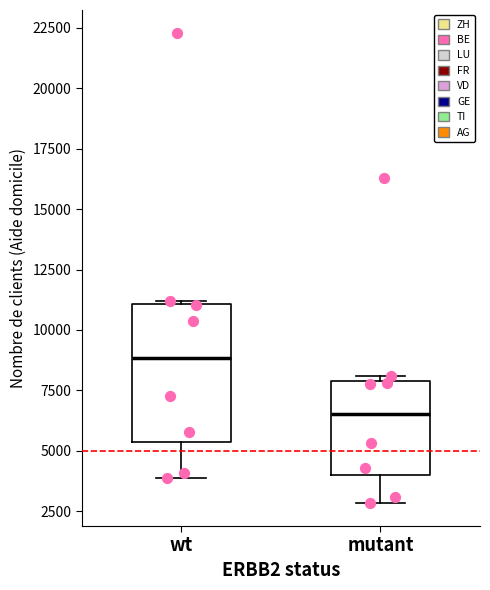

Reading left to right, read every box against the y-axis: the position of its median line, the range the box covers, and the ends of its whiskers. The values are not printed on the chart, so give them approximately, as read against the axis.

wt: median 9000, box 5500 to 11000, whiskers 4000 to 11000
mutant: median 6500, box 4000 to 8000, whiskers 3000 to 8000 (just above the box's upper edge)